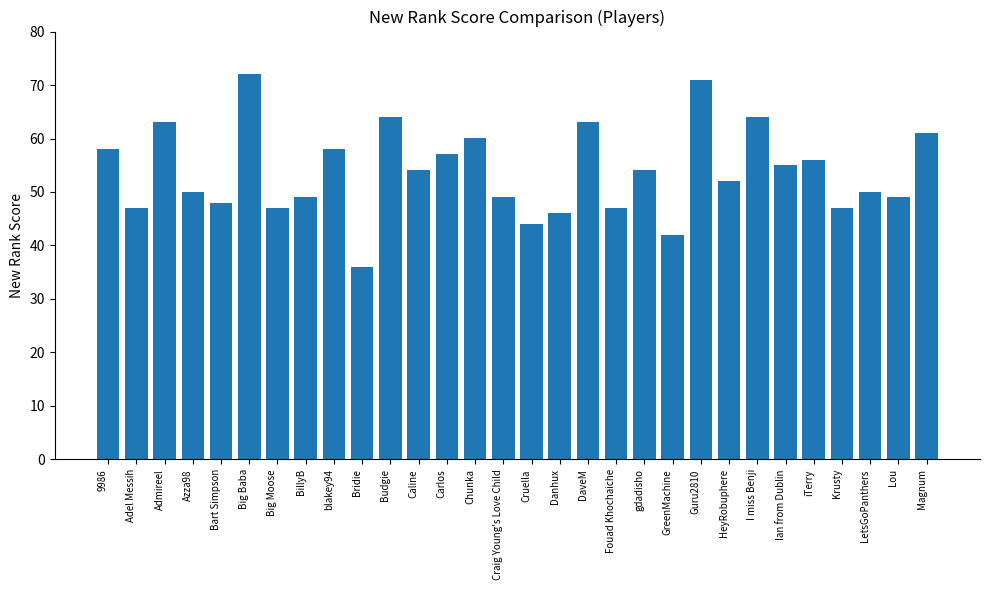

Are the bars horizontal?

No